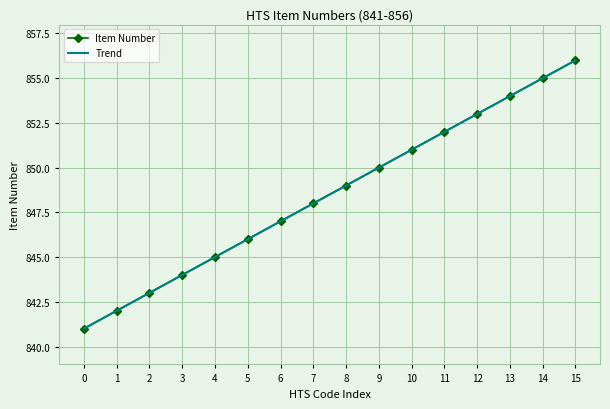

Is the value of Item Number at 12 greater than the value of Trend at 9?

Yes